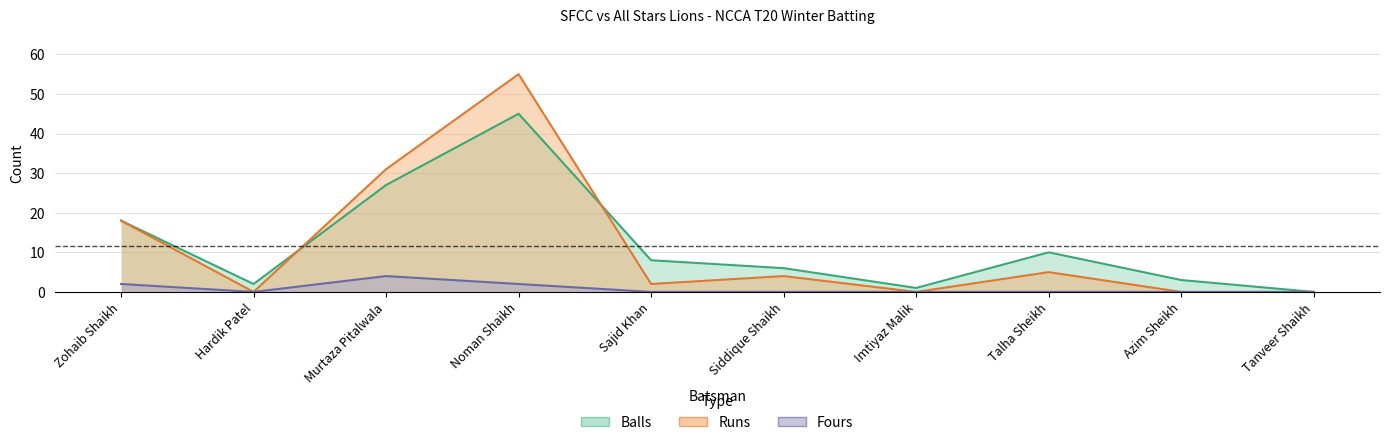

What are all the series names shown in the legend?

Runs, Balls, Fours